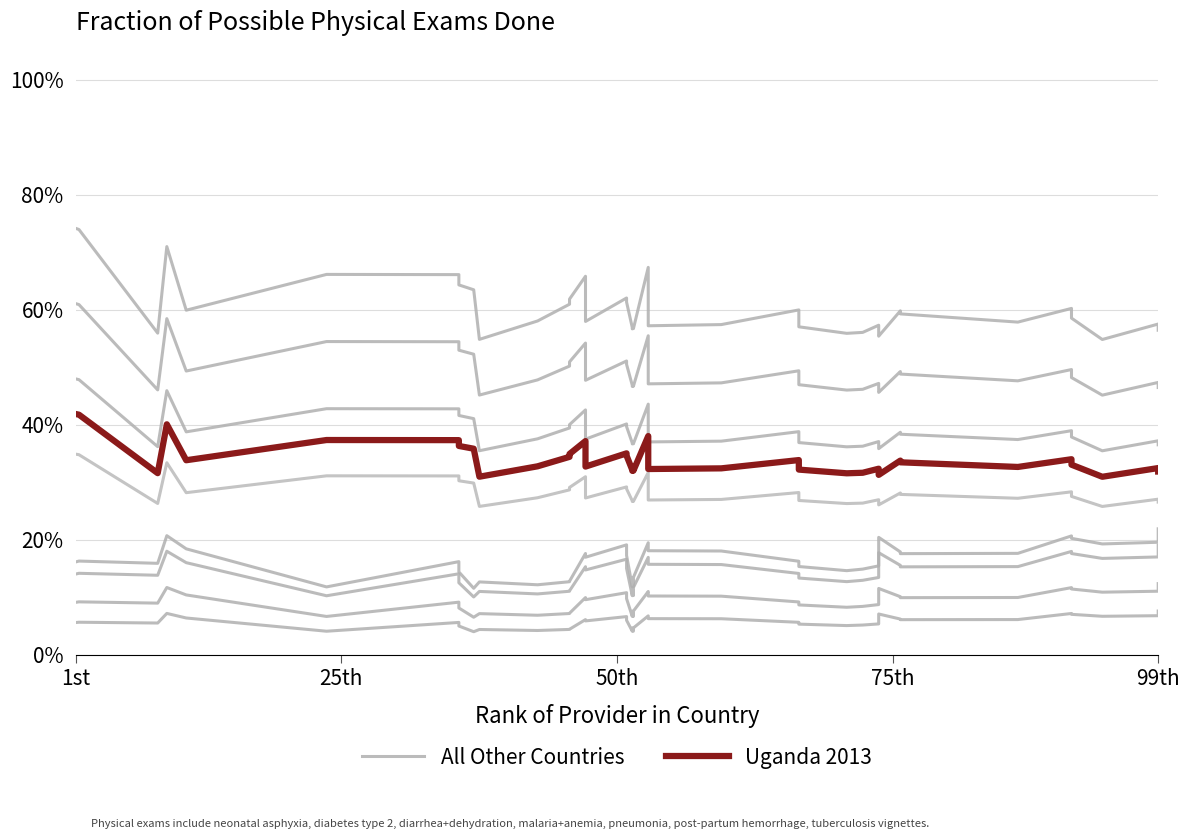

What are all the series names shown in the legend?

All Other Countries, Uganda 2013